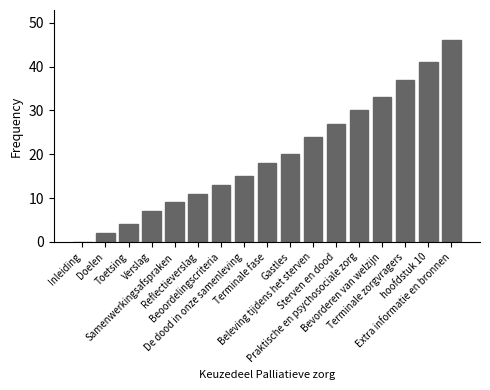

How many categories are shown in the chart?

17